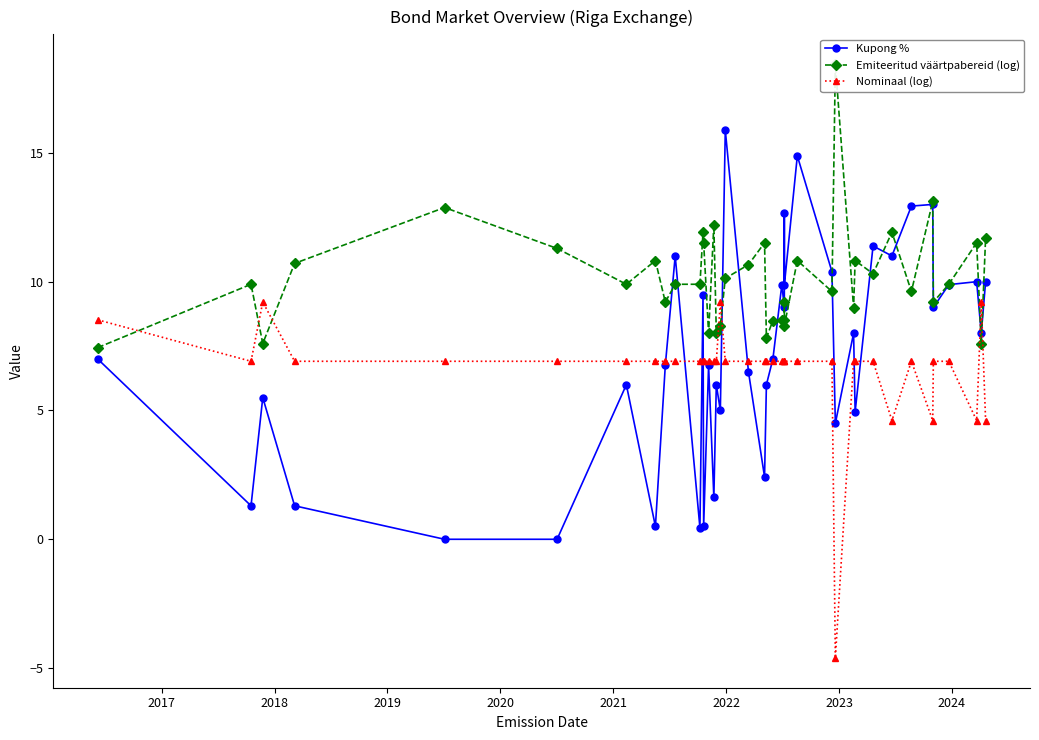

Is it true that Emiteeritud väärtpabereid (log) equals 19.3 at 14?

False